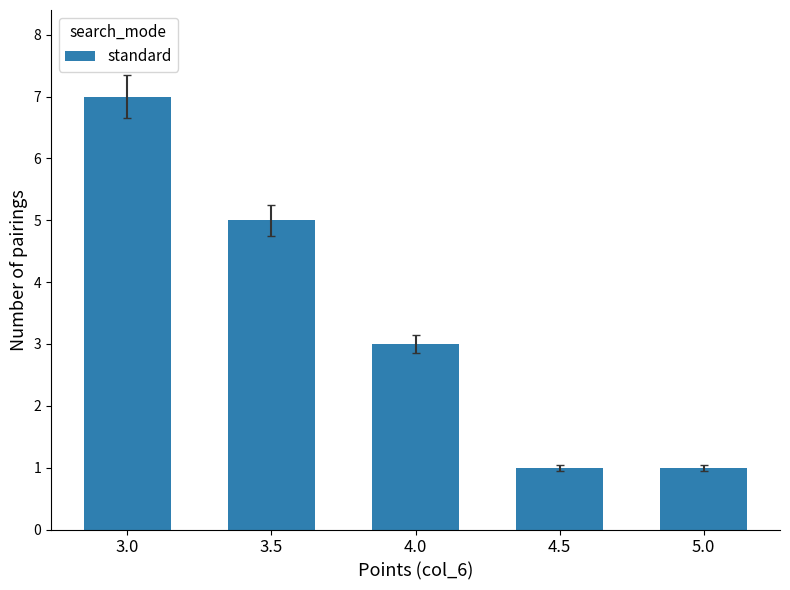

Which has a higher value, 4.0 or 5.0?

4.0